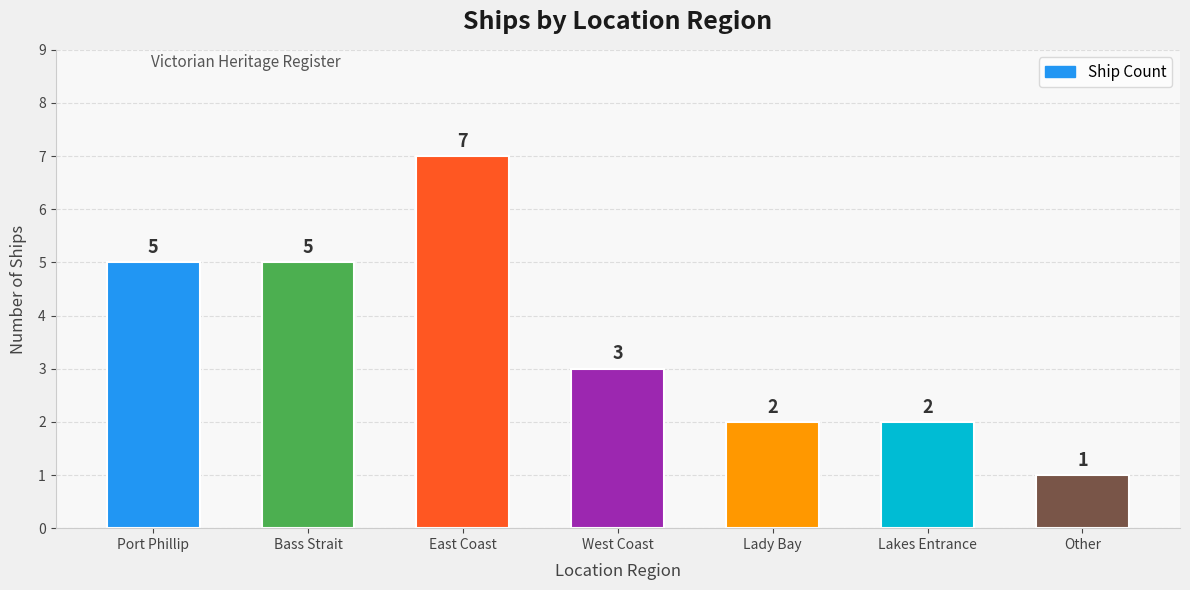

What is the minimum value shown in the chart?

1